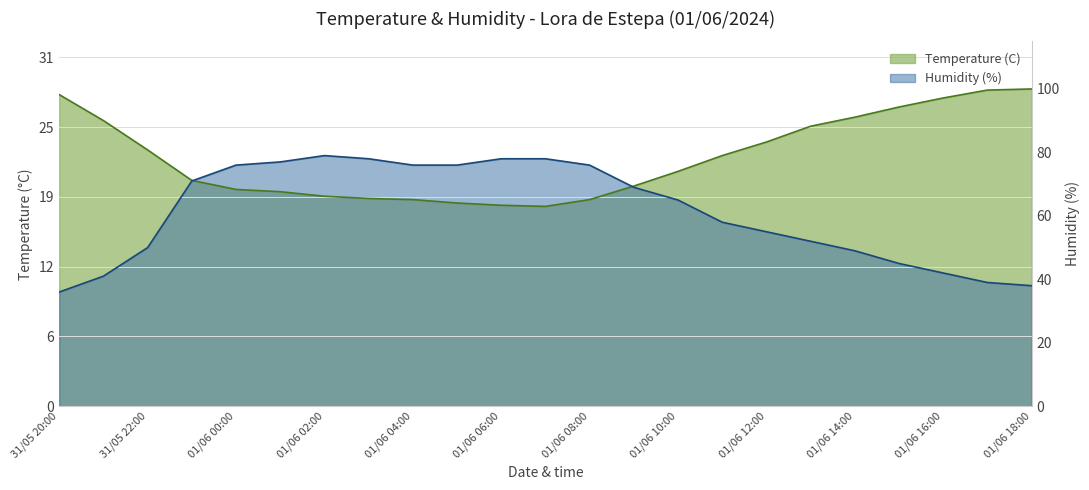

True or false: Humidity (%) and Temperature (C) intersect in this chart.

True